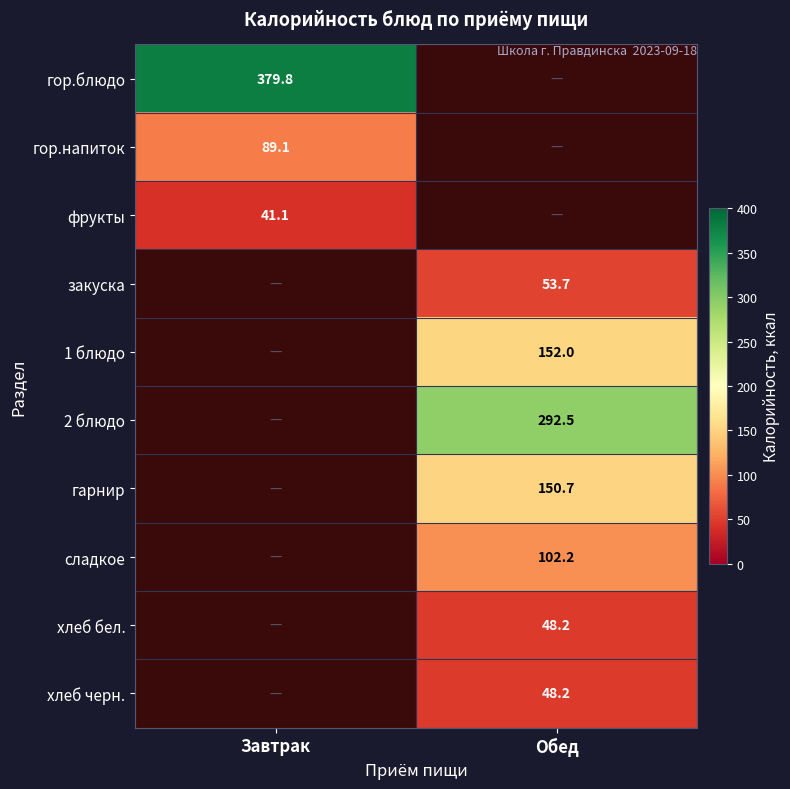

Is the value of 2 блюдо at Обед greater than the value of 1 блюдо at Обед?

Yes